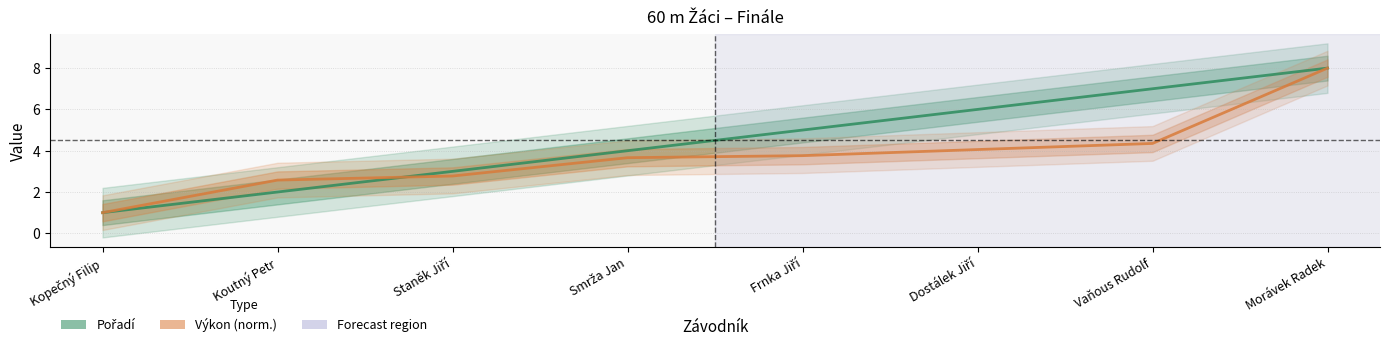

Reading right to left, list all the values displayed in this chart.

Pořadí: 8.0	7.0	6.0	5.0	4.0	3.0	2.0	1.0
Výkon (norm.): 8.0	4.4	4.1	3.8	3.7	2.8	2.6	1.0